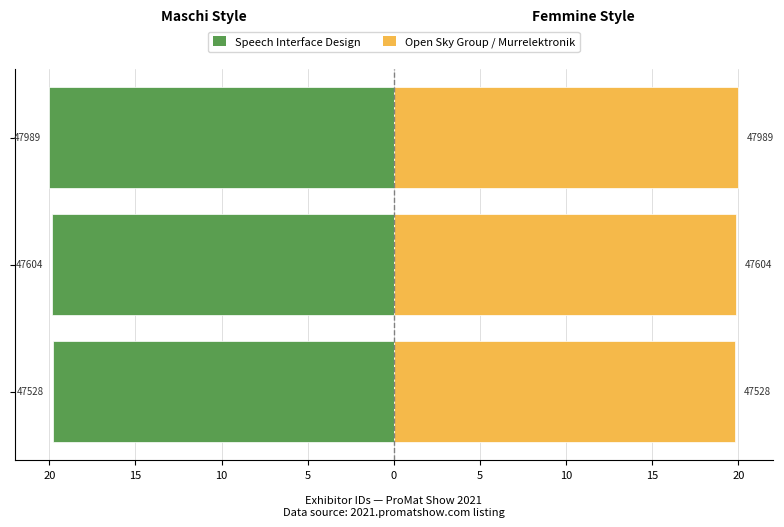

Reading left to right, what are all the values shown in this chart?

Id (left): -19.8	-19.8	-20.0
Id (right): 19.8	19.8	20.0